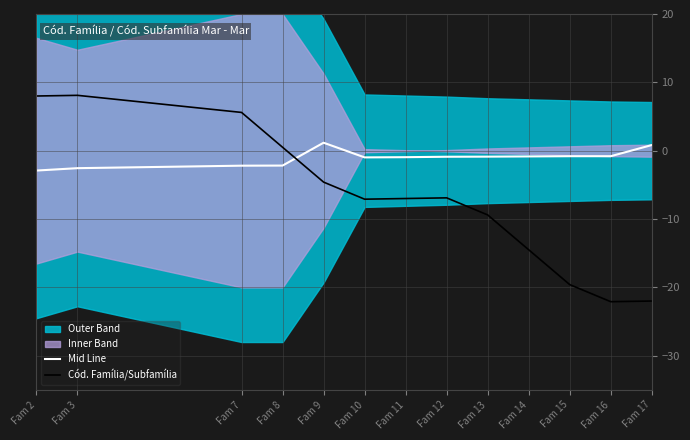

What is the sum of the Cód. Família/Subfamília values at Fam 8 and Fam 3?

8.6